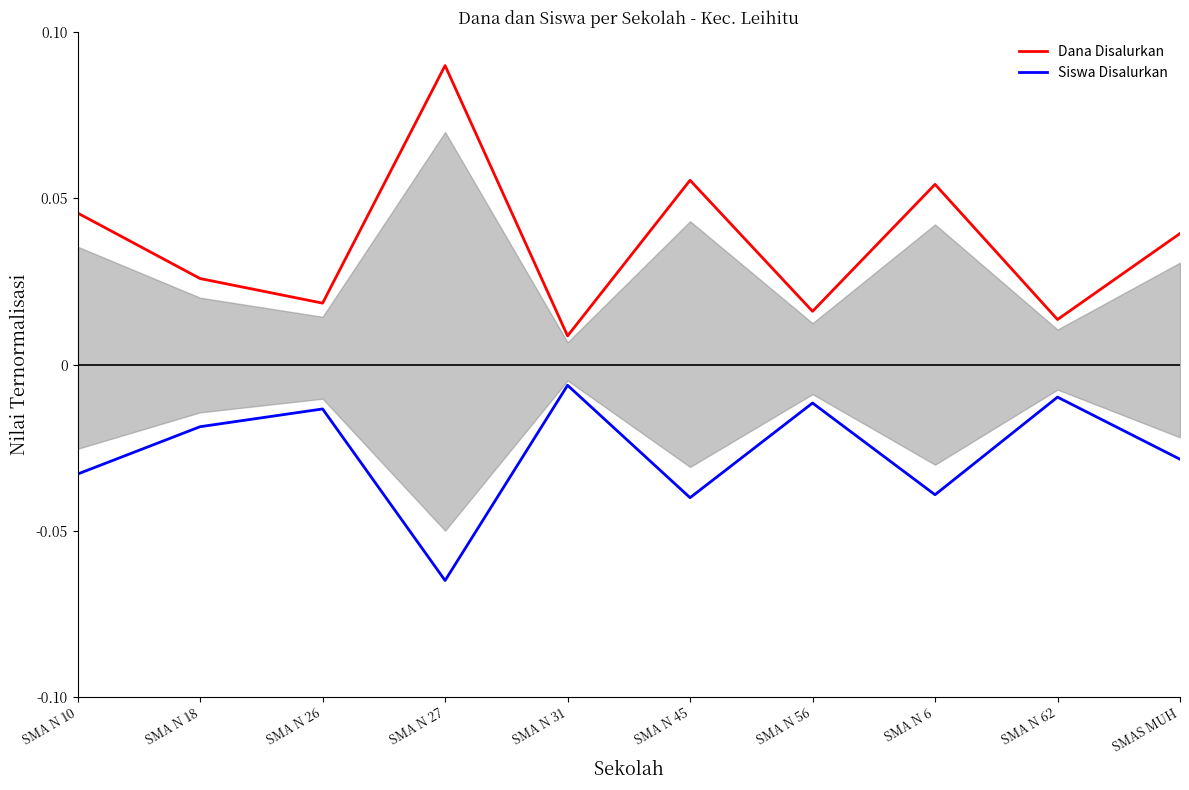

Count the number of data series in this chart.

2